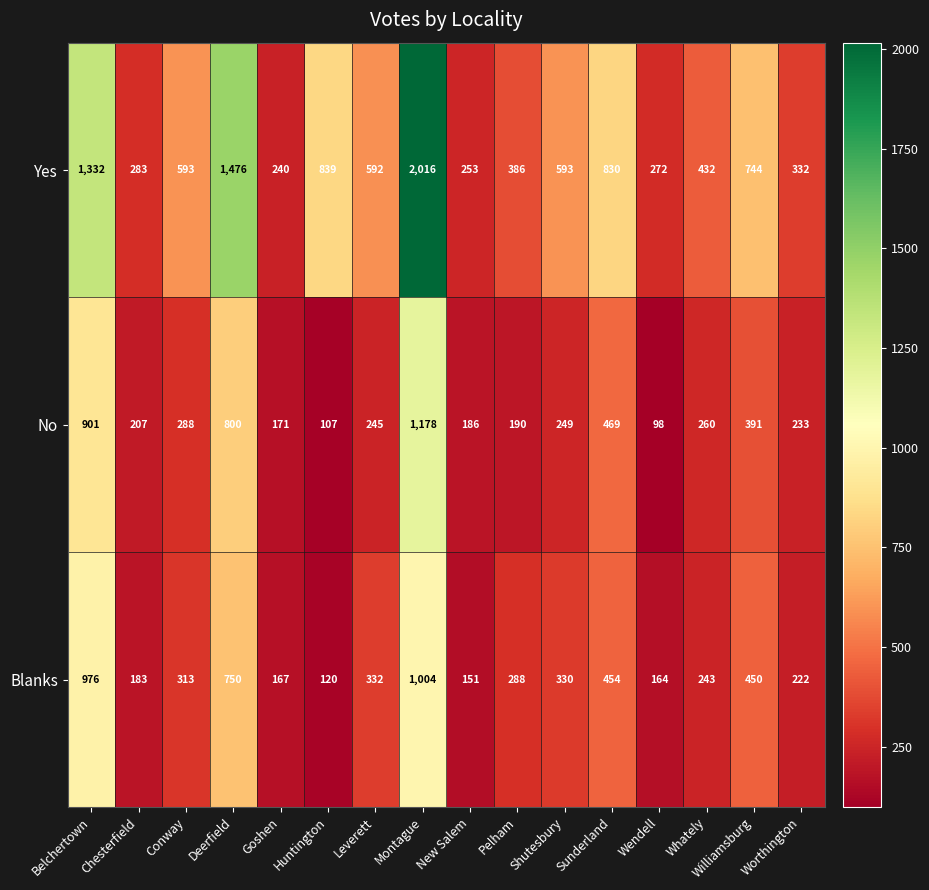

What value does the Blanks series have at New Salem, to the nearest 10?

150